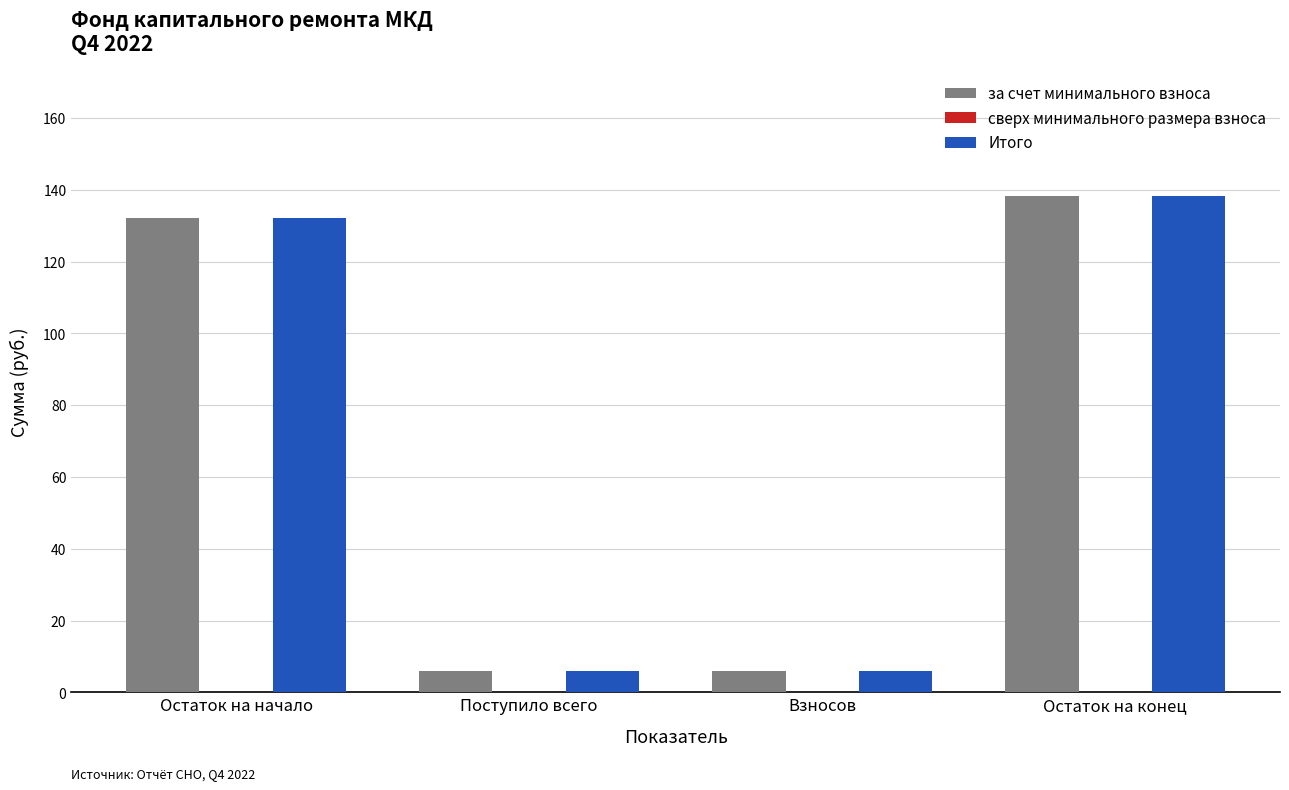

What is the maximum value shown in the chart?

138.3